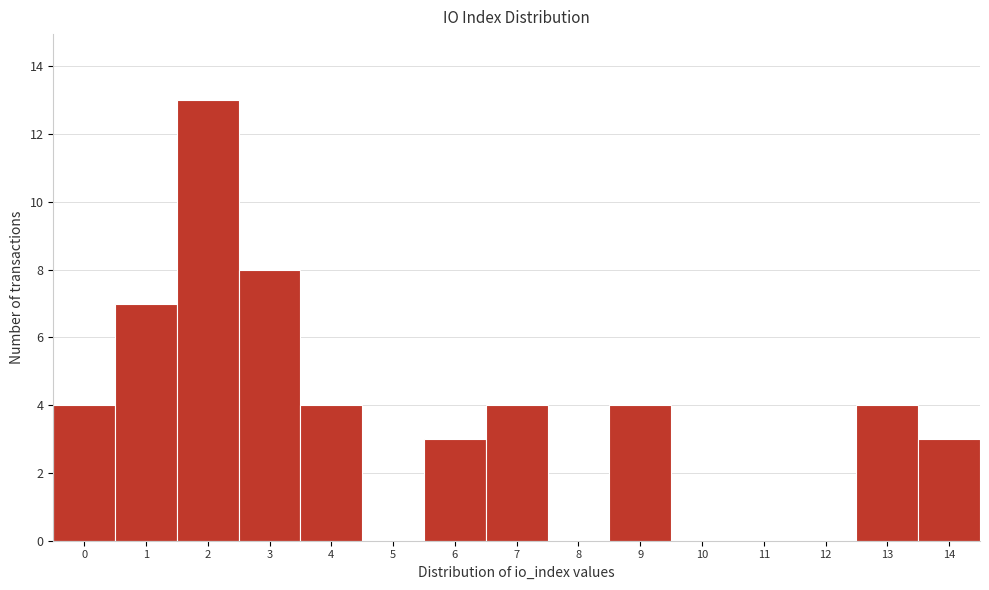

Reading right to left, transcribe all the data shown in this chart.

14=3	13=4	12=0	11=0	10=0	9=4	8=0	7=4	6=3	5=0	4=4	3=8	2=13	1=7	0=4